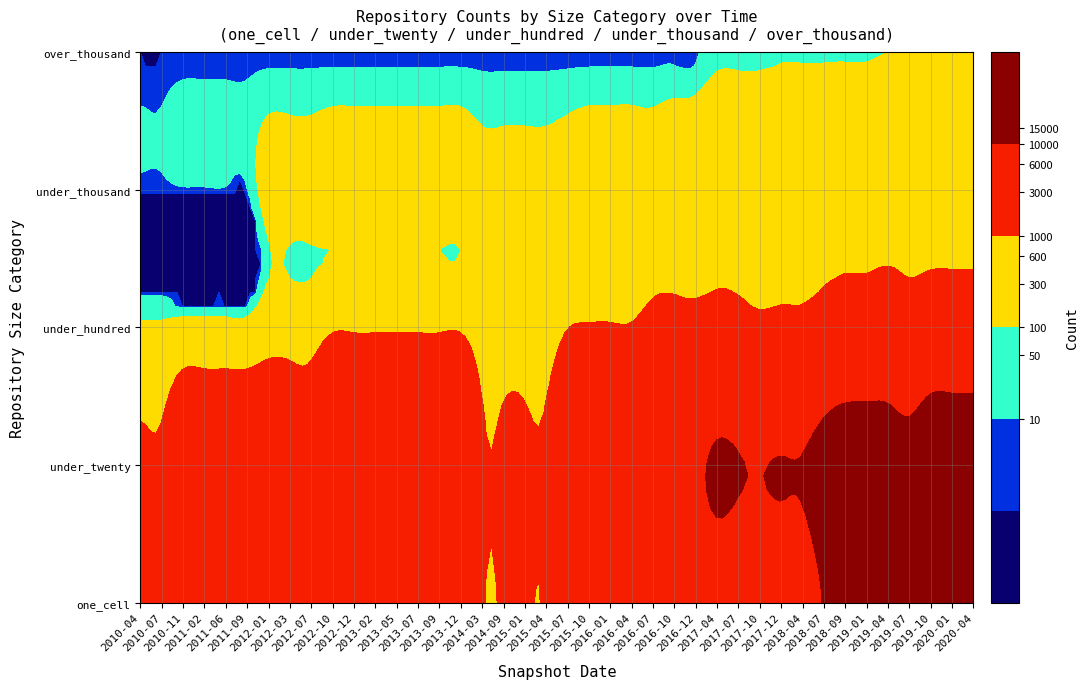

The value of under_hundred_cells at under_thousand_cells is 386. True or false?

False